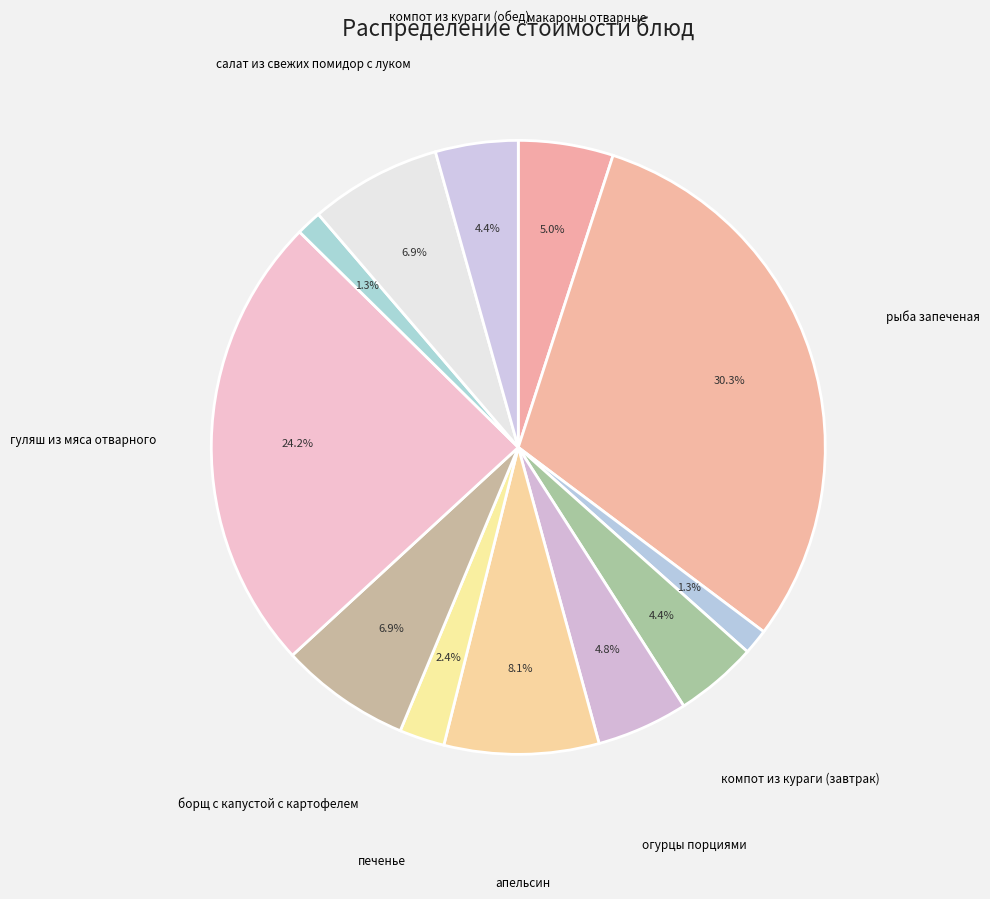

How many slices are in this pie chart?

12